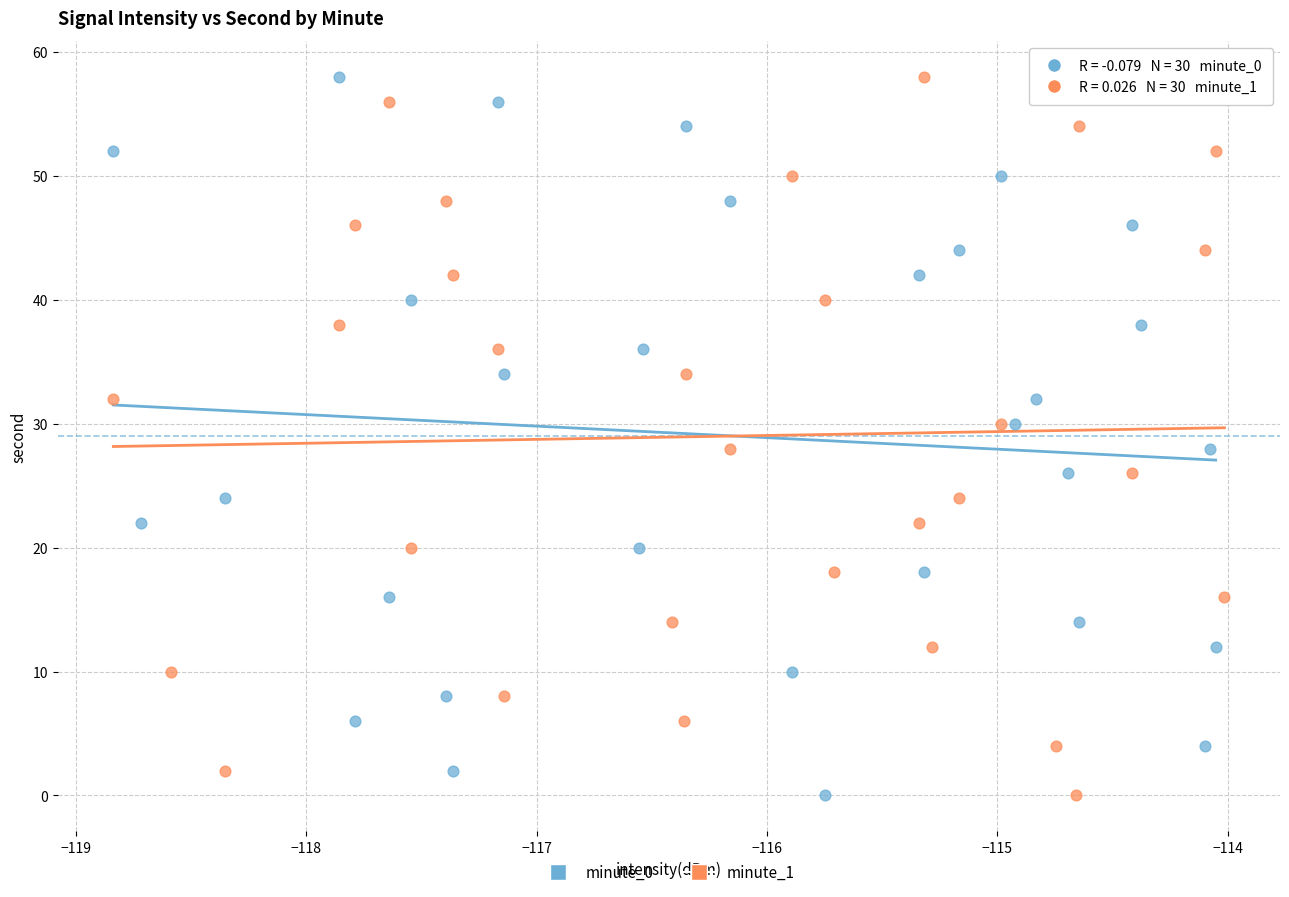

What are all the series names shown in the legend?

minute_0, minute_1